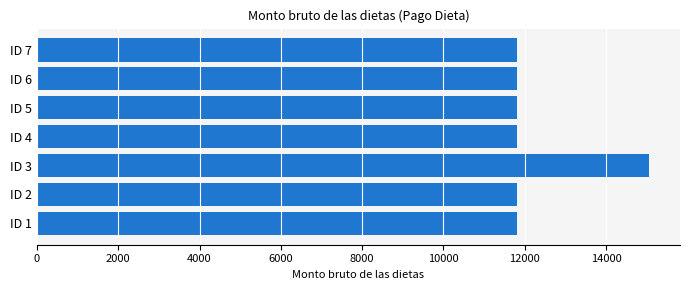

What is the smallest value displayed?

11800.2